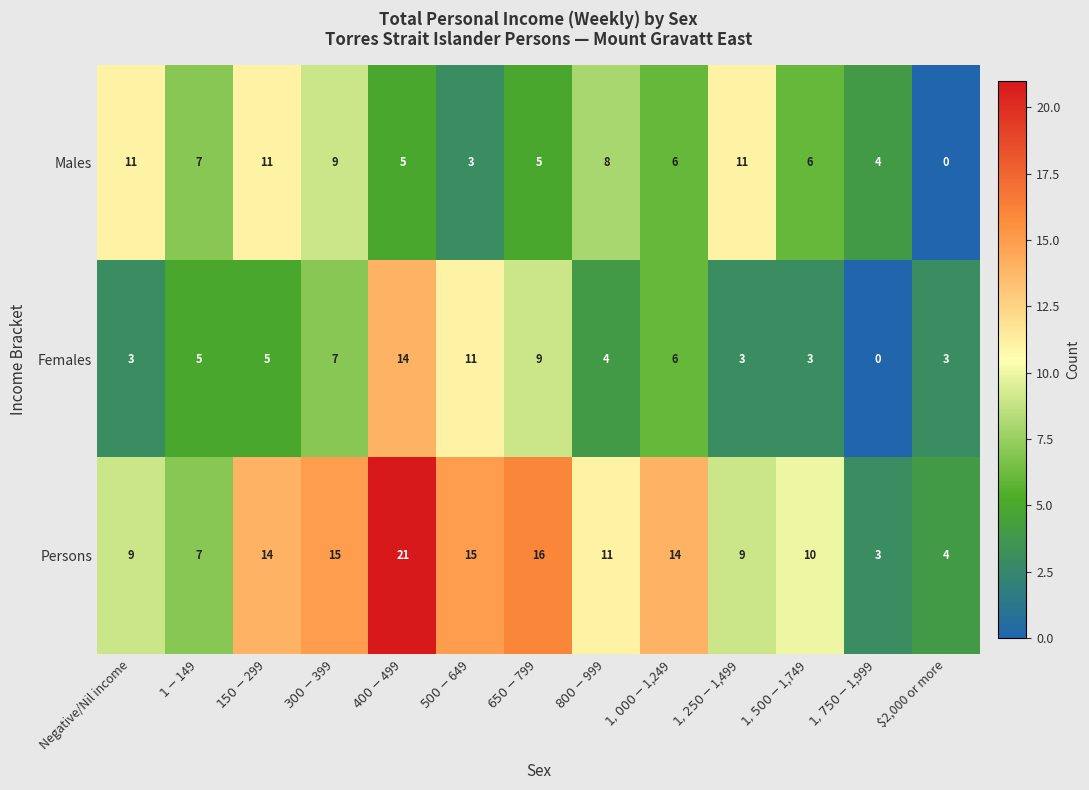

At which category is the sum across all series the highest?

$400-$499